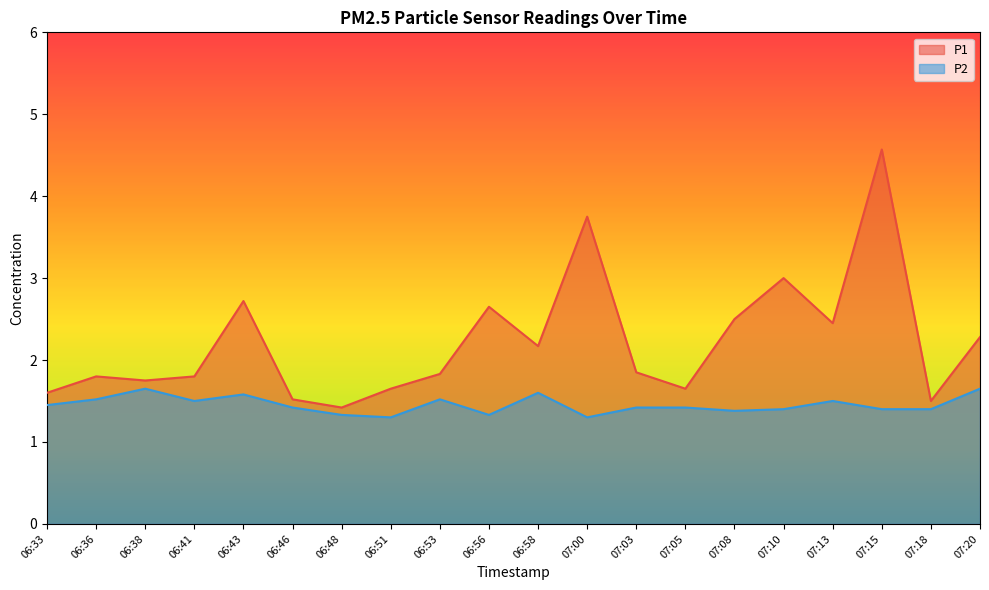

Which category has the lowest value across all series?

06:51